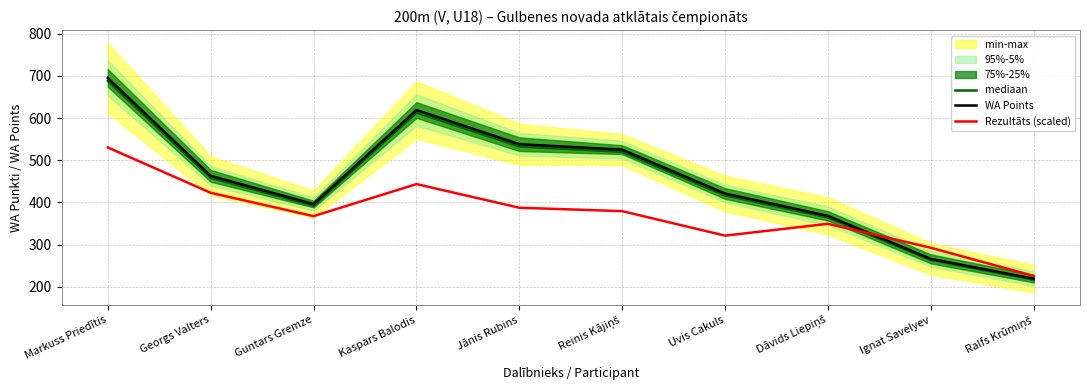

At Ralfs Krūmiņš, list the series in order from smallest to largest.

mediaan, WA Points, Rezultāts (scaled)